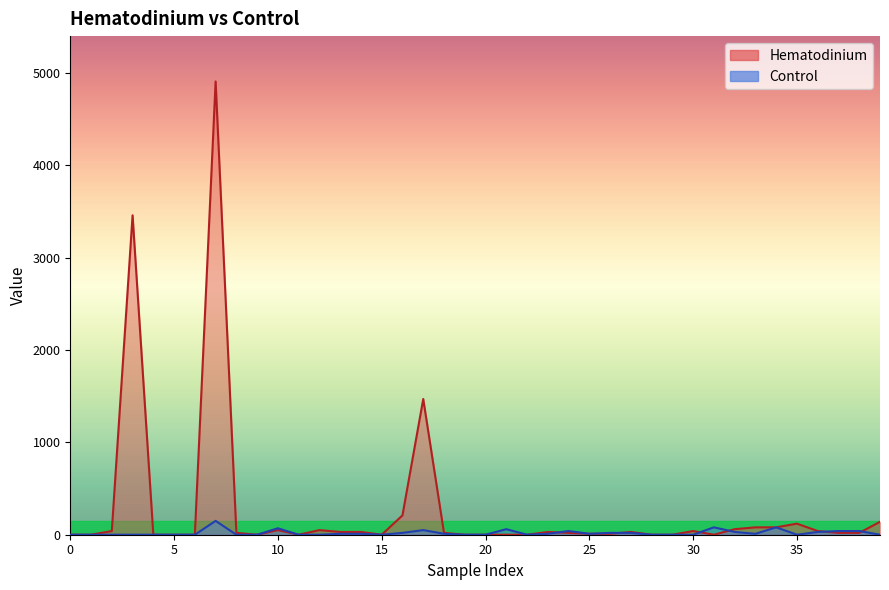

How many data points in Control are above 10?

14